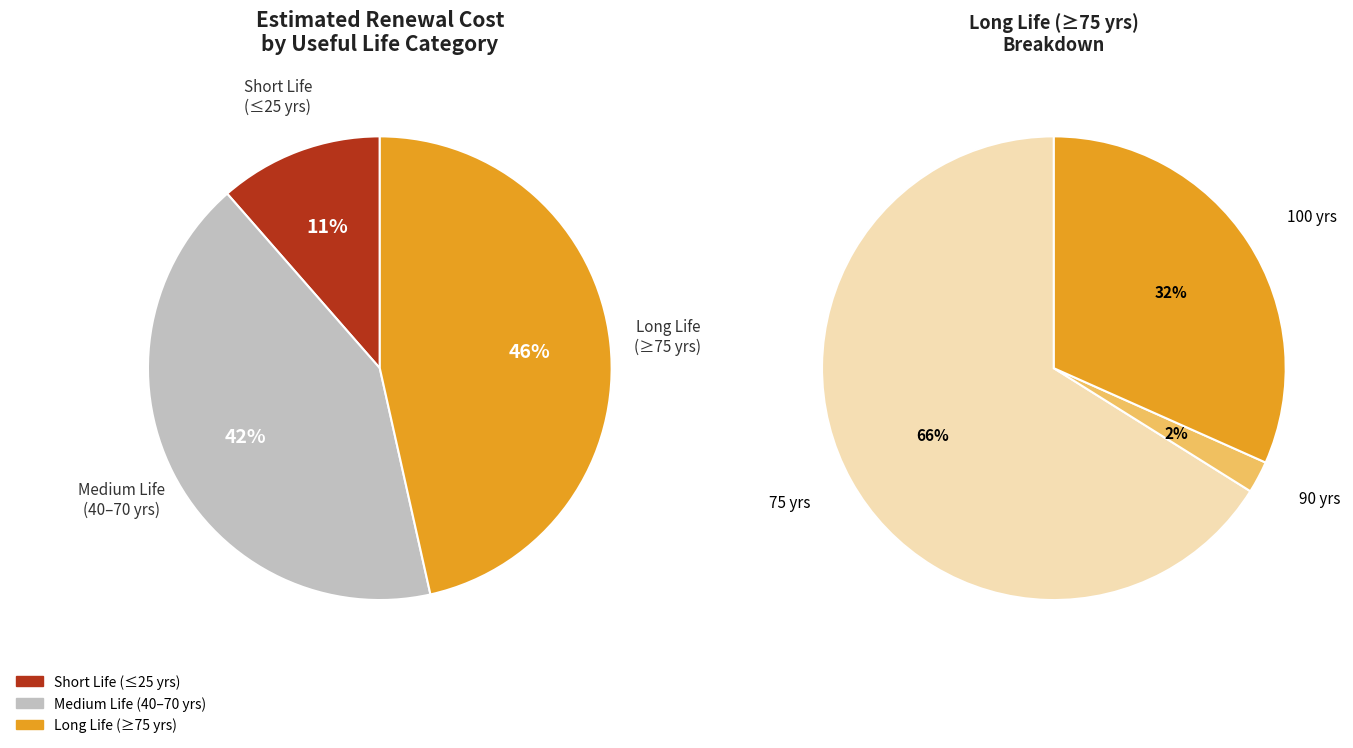

True or false: 26 accounts for 11% of the total.

False